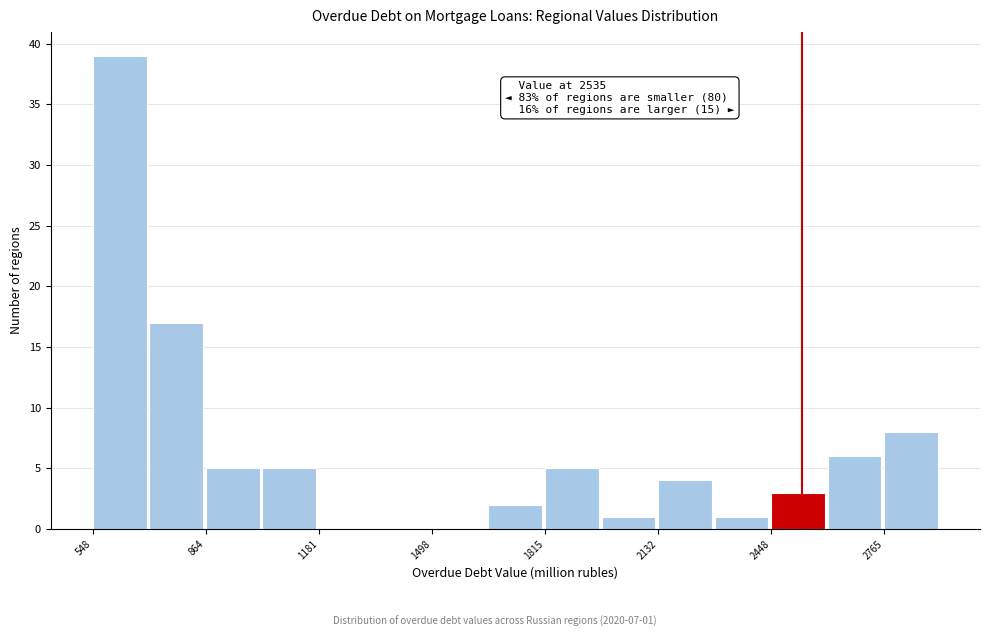

Around what value on the x-axis is the tallest bar? Give the approximate position of its centre, as read against the axis.

600